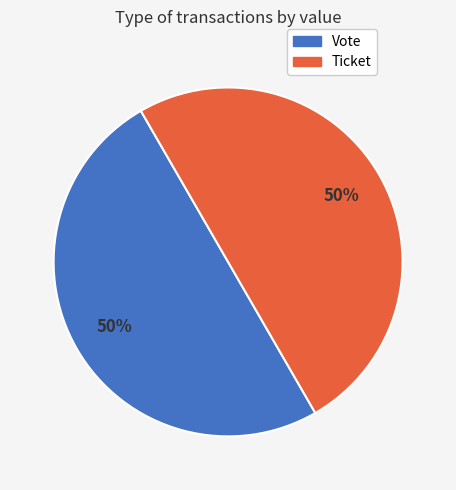

Count the number of slices in the pie.

2